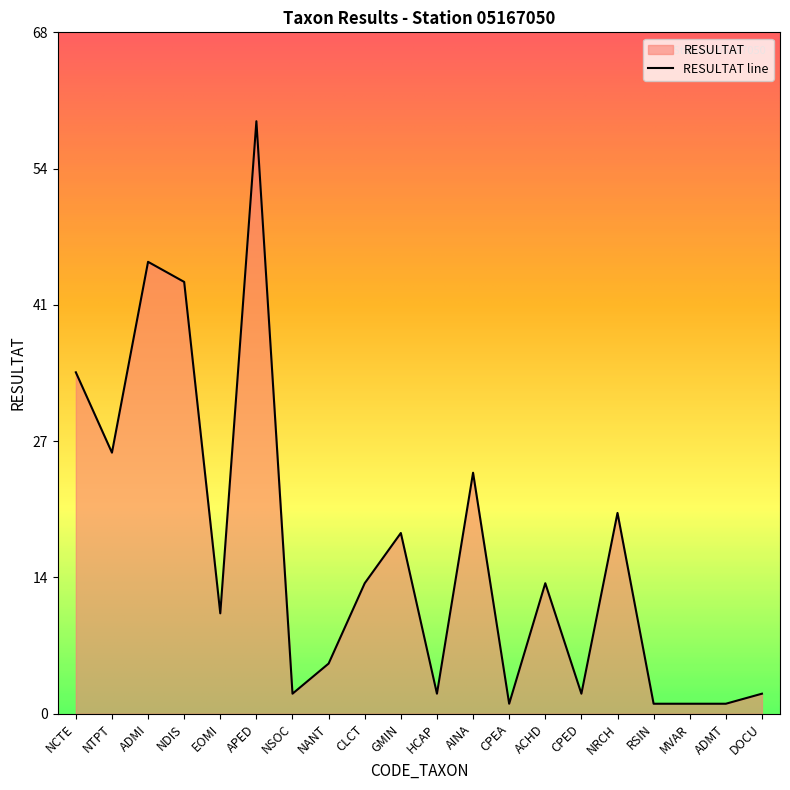

Is it true that the value at APED is 59?

True